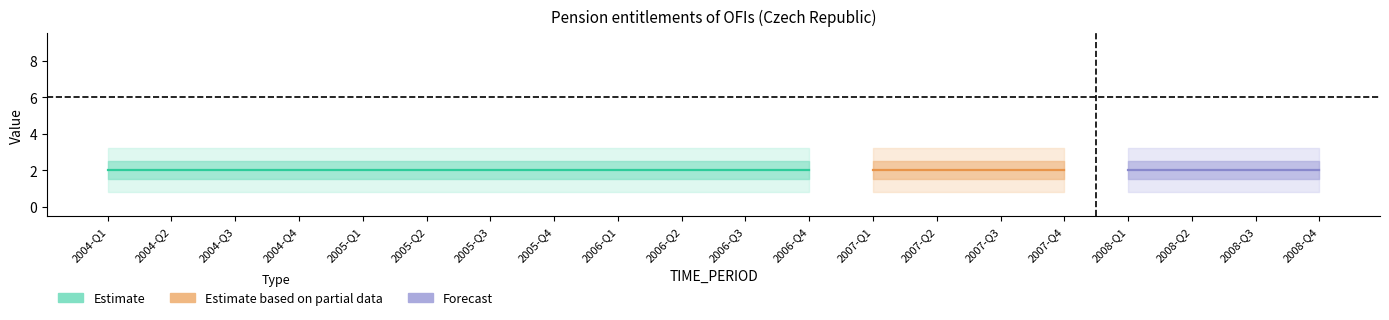

At which category is the sum across all series the highest?

2004-Q1